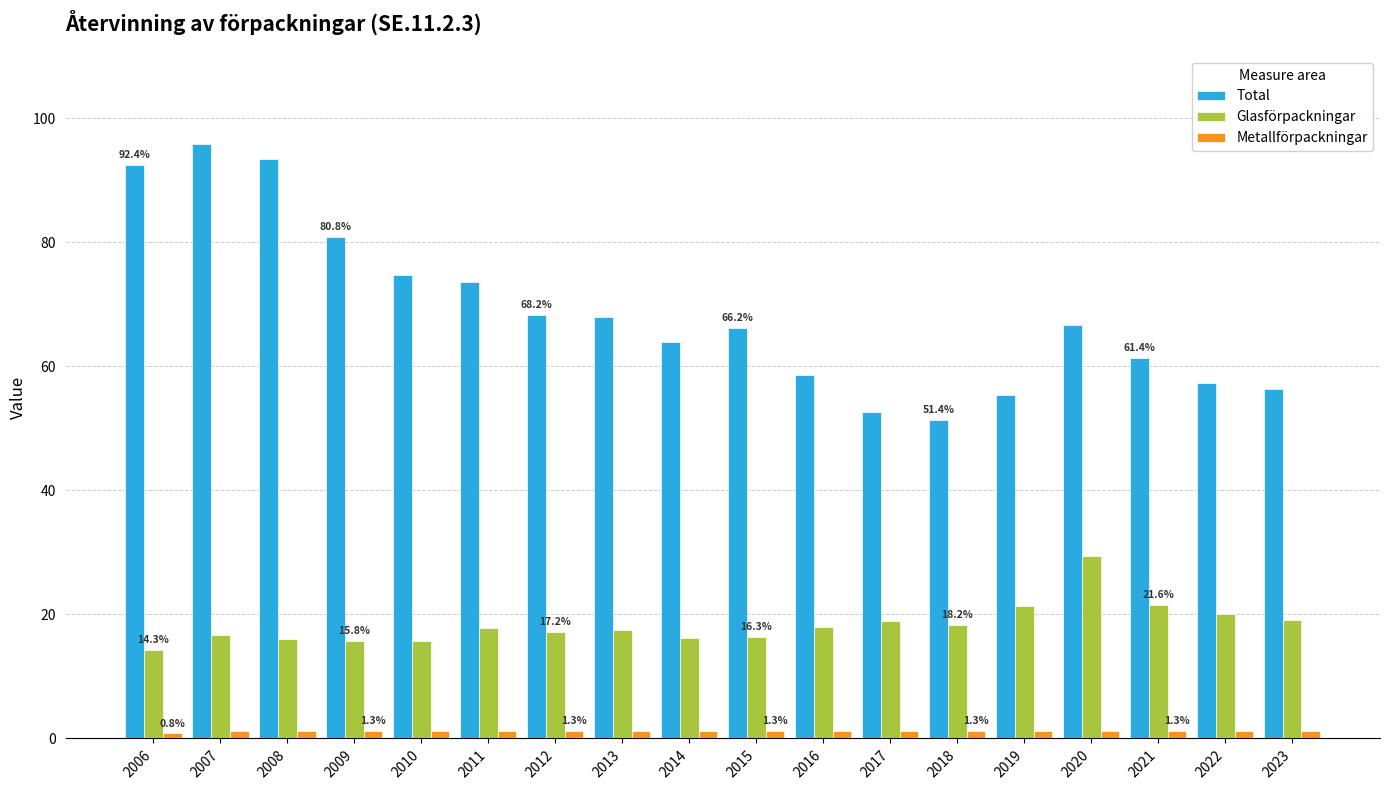

The Glasförpackningar series shows 10.5 at 2019. True or false?

False